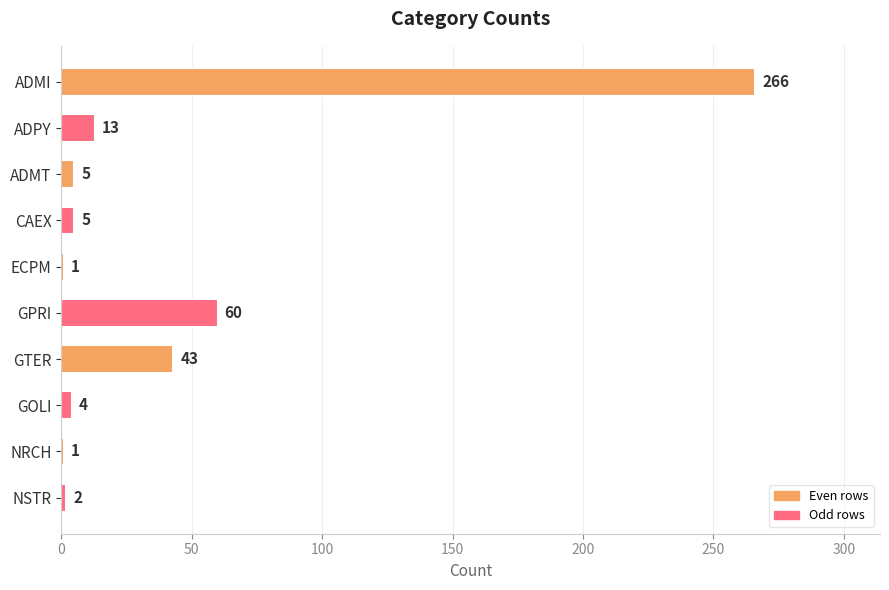

How many data points does each series have?

10